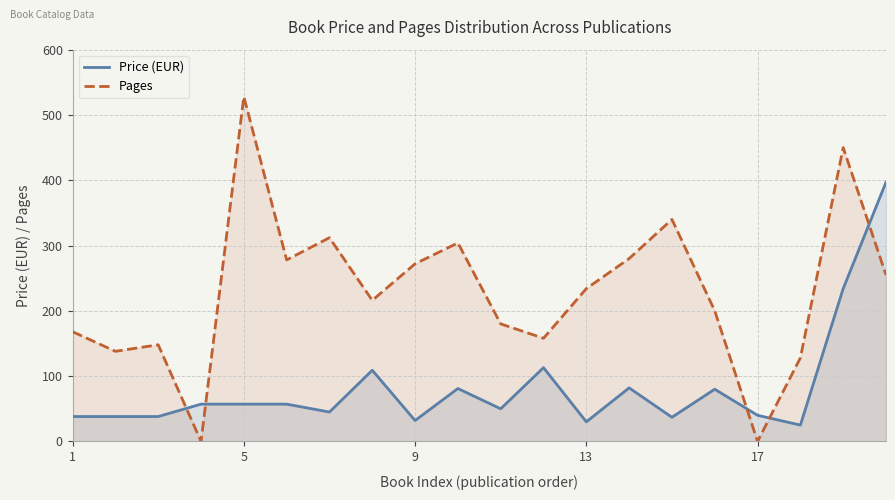

Rank the series by their average value, from lowest to highest.

Price (EUR), Pages